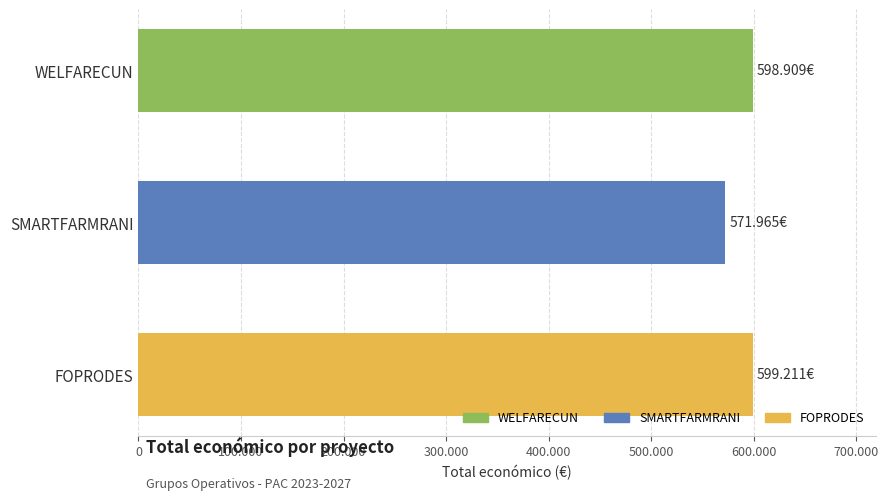

Are the bars horizontal?

Yes